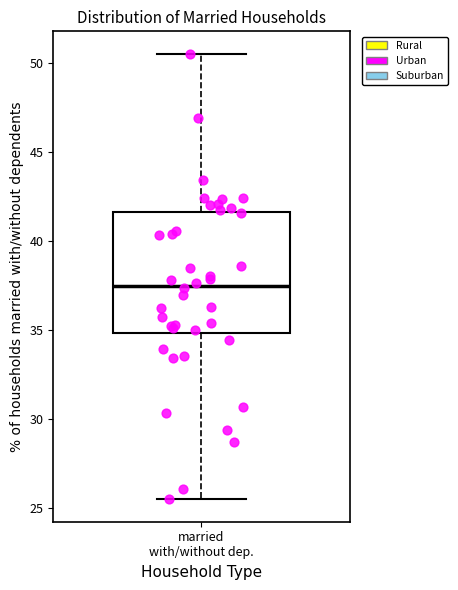

Where does the upper whisker of the box for married with/without dep. end on the y-axis? The values are not printed on the chart, so give them approximately, as read against the axis.

50.5